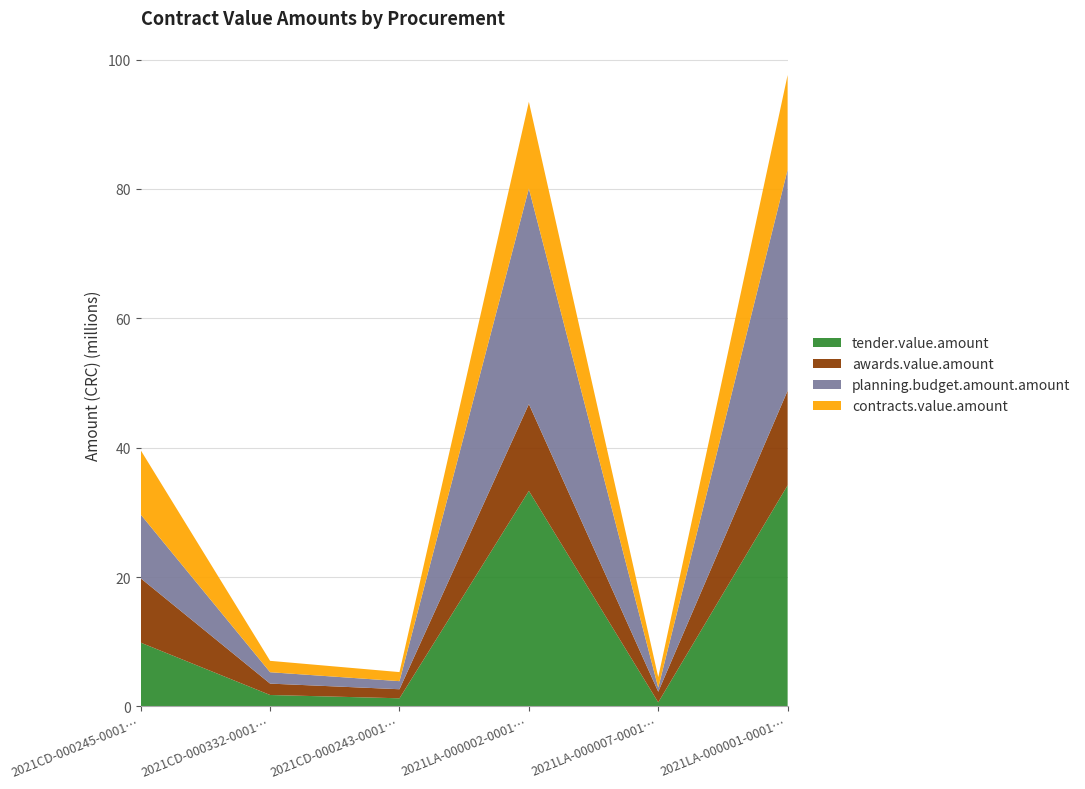

Reading left to right, extract all data points from this chart.

tender.value.amount: 9855000.0	1760000.0	1250000.0	33319894.0	627690.2	34180000.0
awards.value.amount: 9945000.0	1760000.0	1400000.0	13420000.0	1635378.8	14630000.0
planning.budget.amount.amount: 9855000.0	1760000.0	1250000.0	33319894.0	627690.2	34180000.0
contracts.value.amount: 9945000.0	1760000.0	1400000.0	13420000.0	1635378.8	14630000.0